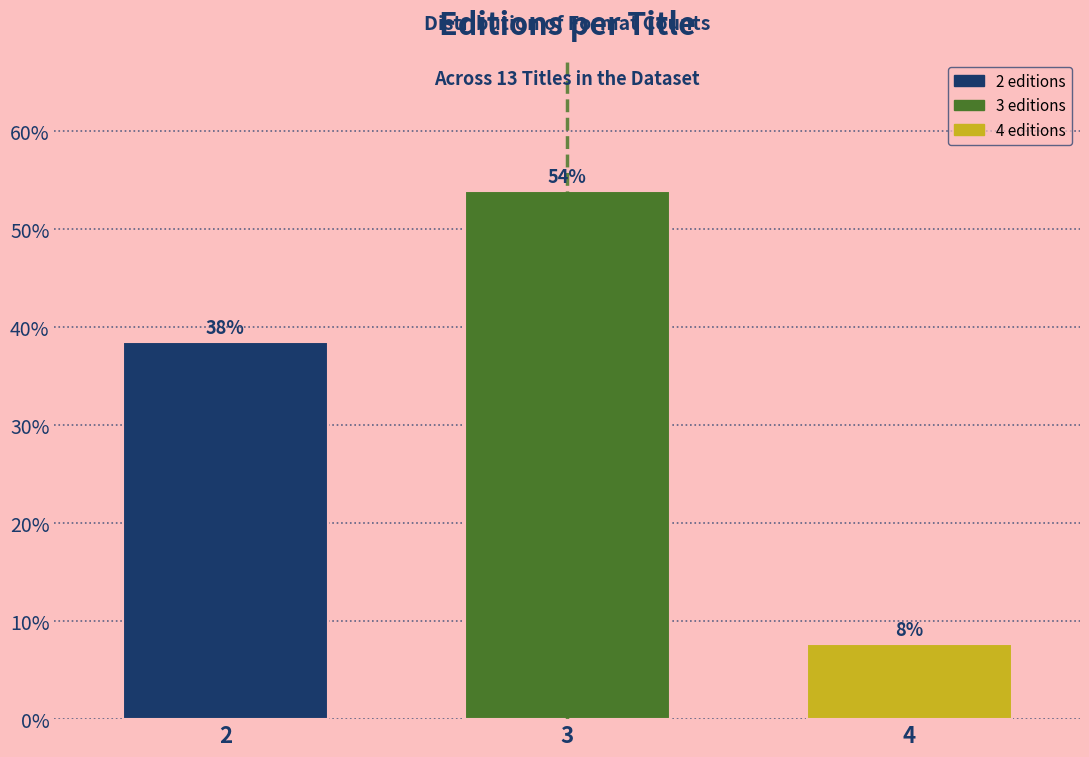

Are the bars horizontal?

No